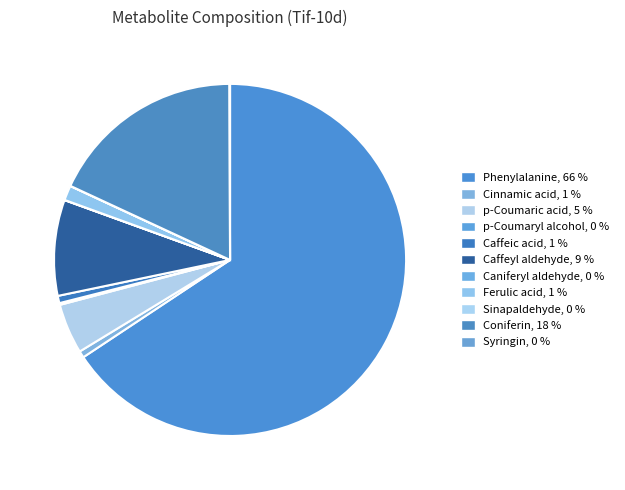

True or false: Caffeyl aldehyde accounts for 9% of the total.

True